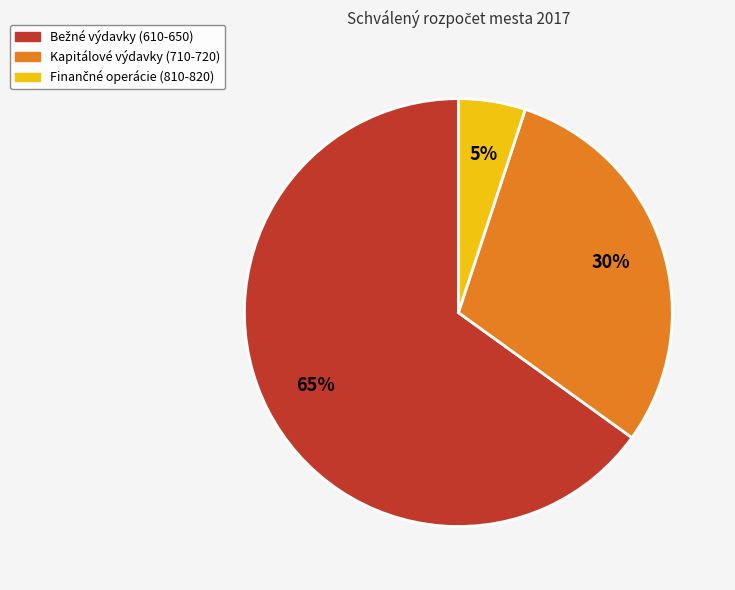

True or false: Kapitálové výdavky (710-720) accounts for 39% of the total.

False